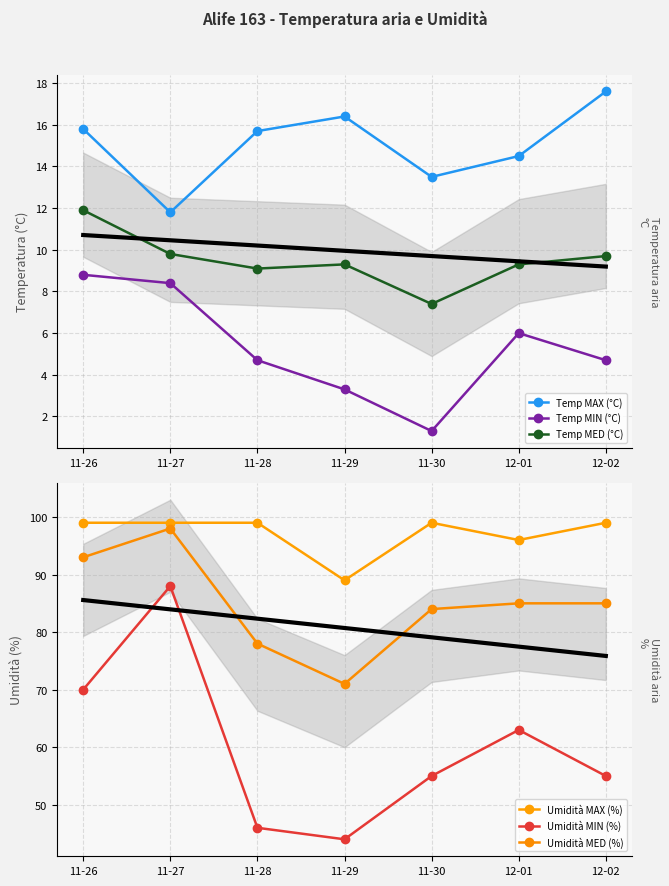

What is the label of the 1st point from the right?

12-02